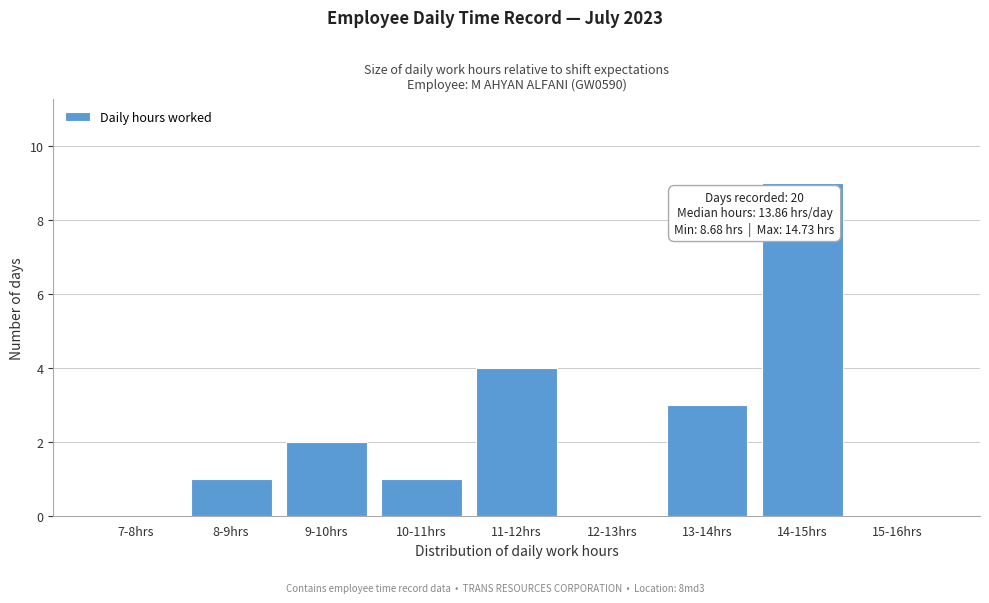

Reading left to right, extract all data points from this chart.

7-8hrs=0	8-9hrs=1	9-10hrs=2	10-11hrs=1	11-12hrs=4	12-13hrs=0	13-14hrs=3	14-15hrs=9	15-16hrs=0